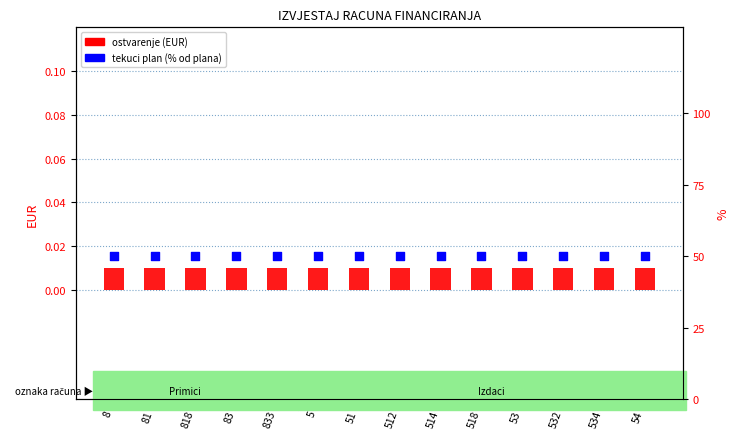

Which series contains the highest Y value?

tekuci plan (% od plana)